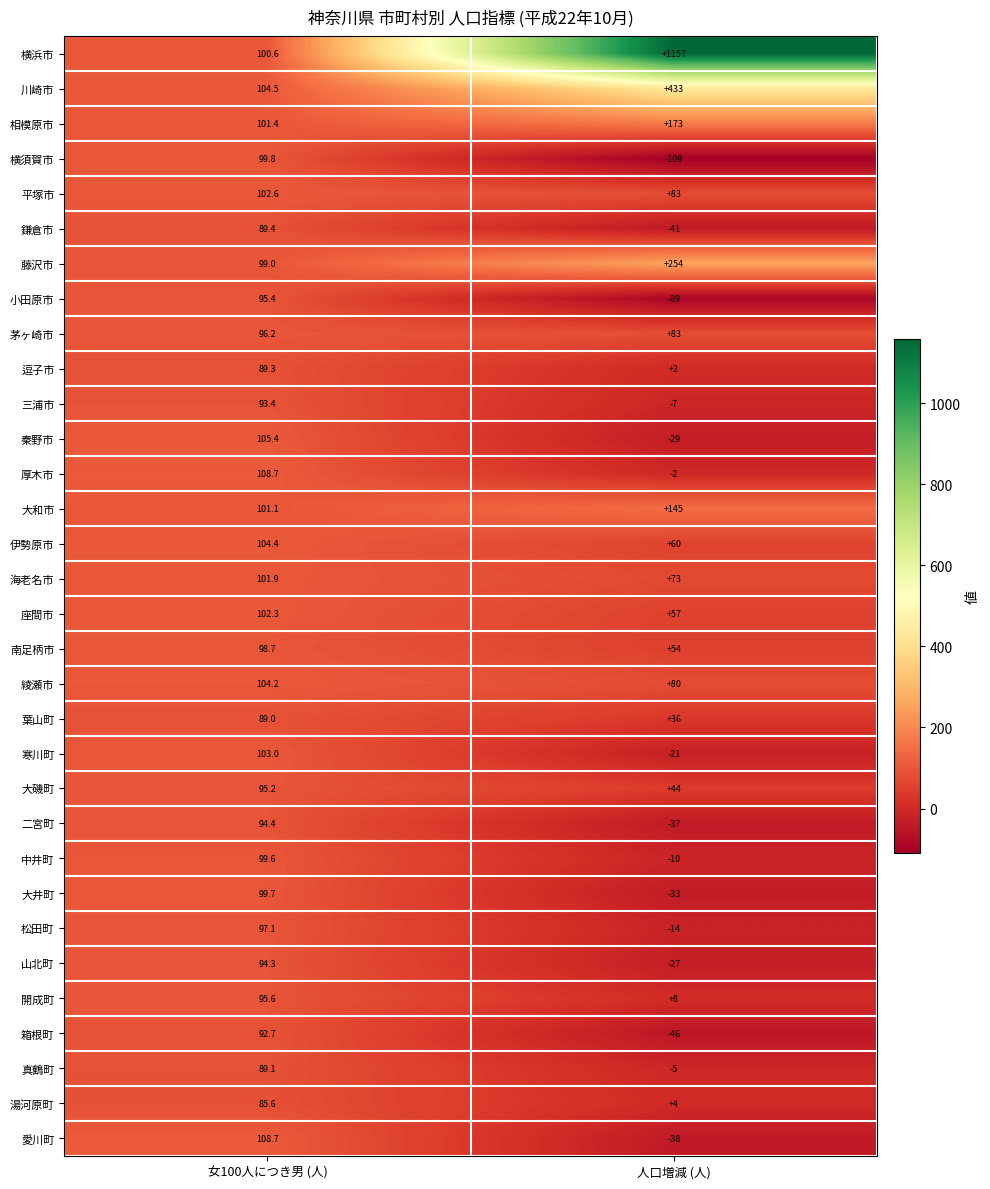

At which category does the chart reach its minimum across all series?

人口増減 (人)